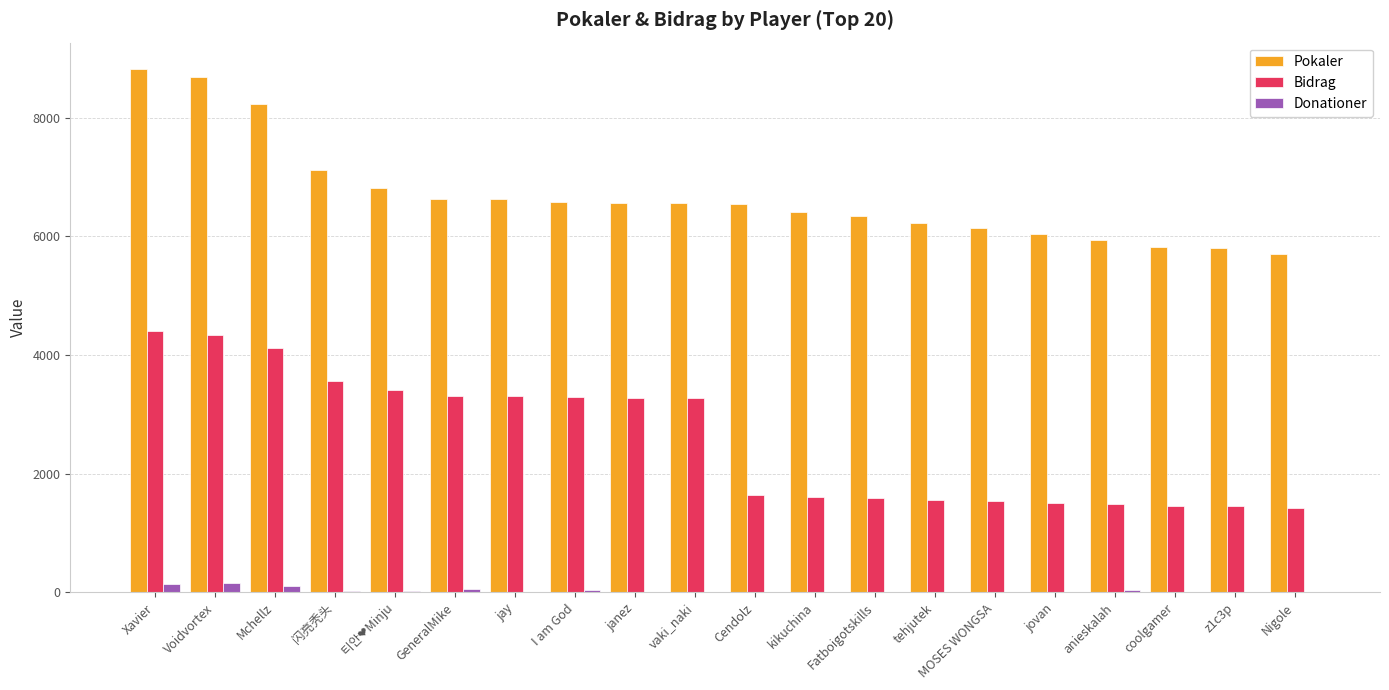

True or false: Donationer has a value of 0 at jovan.

True